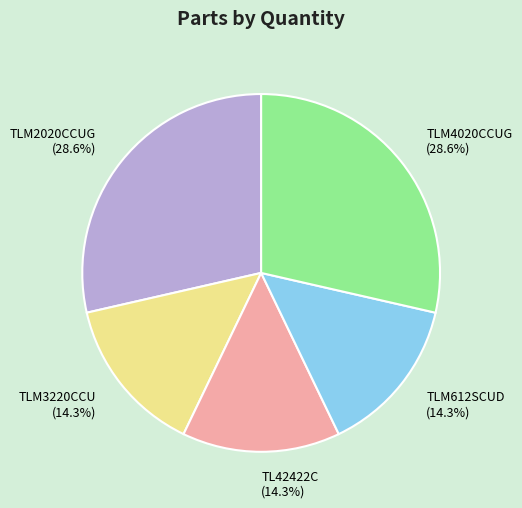

How much of the chart is everything except TLM612SCUD?

85.7%